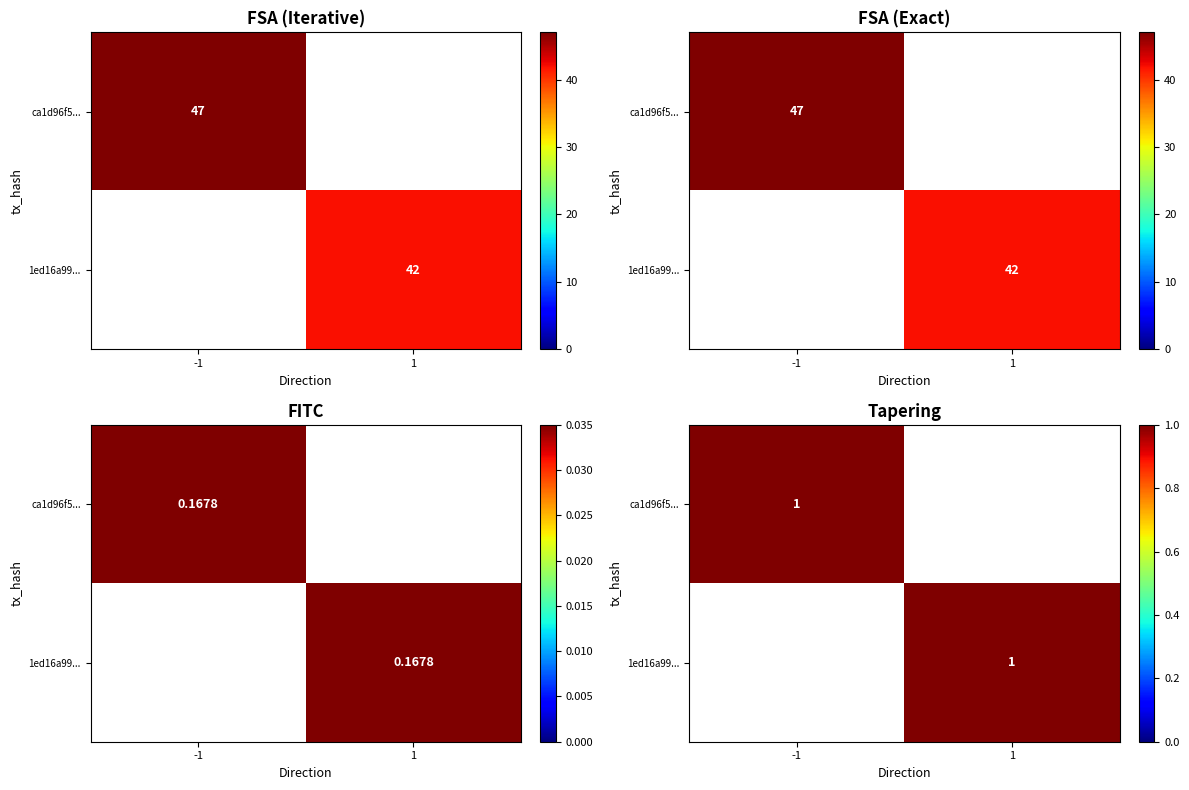

List the series in order of their overall mean, highest first.

ca1d96f5231ac04875dea3da0a5e45068439c2a, 1ed16a9928aca99ab978274007823a3da7ffd91